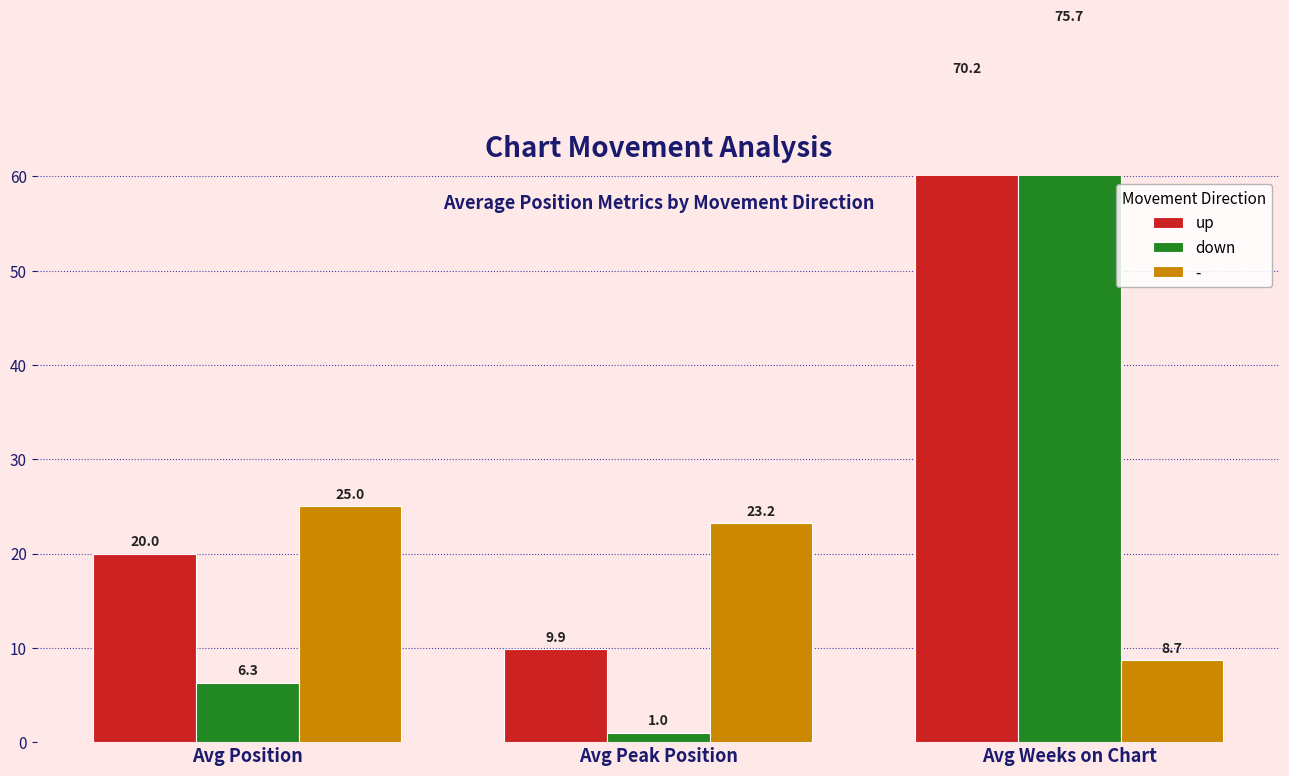

Read the down value at Avg Weeks on Chart.

75.7